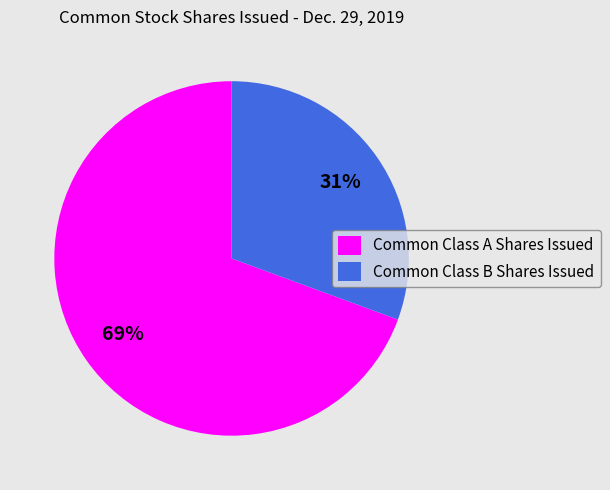

Is the sum of Common Class A Shares Issued and Common Class B Shares Issued greater than half?

Yes